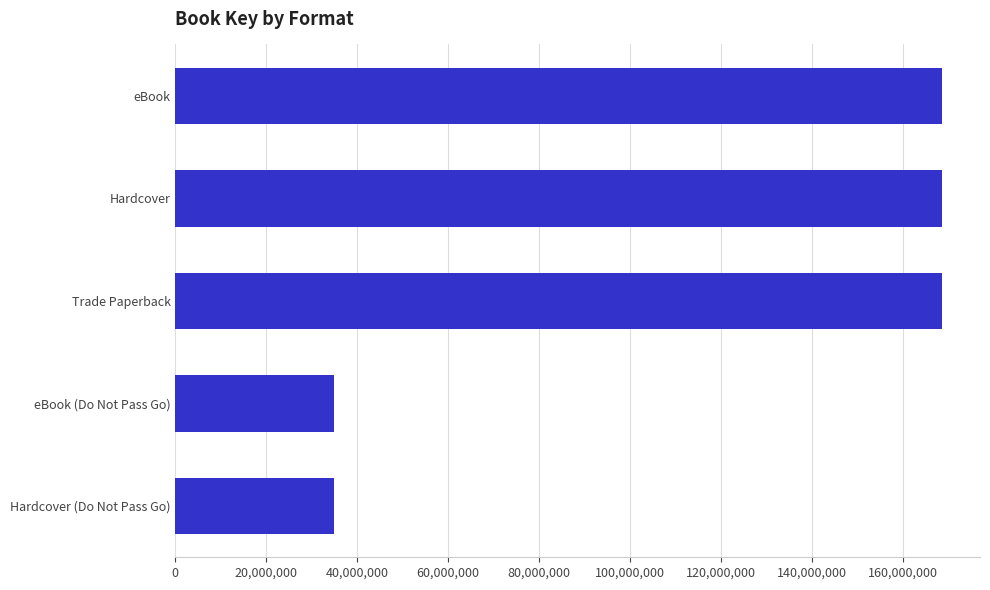

What is the label of the 1st bar from the bottom?

Hardcover (Do Not Pass Go)